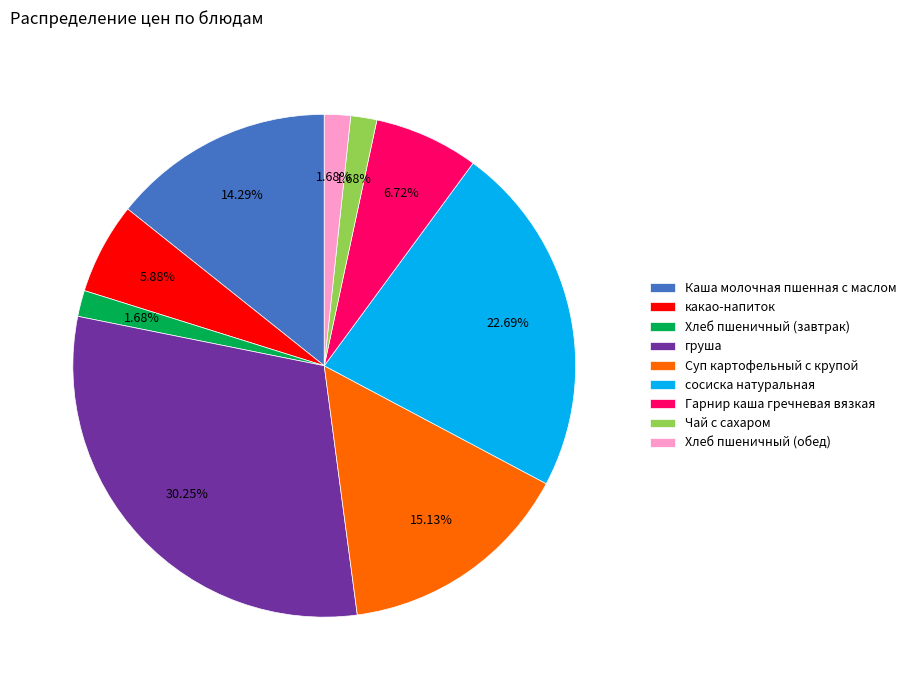

Does Хлеб пшеничный (завтрак) account for over 50% of the chart?

No